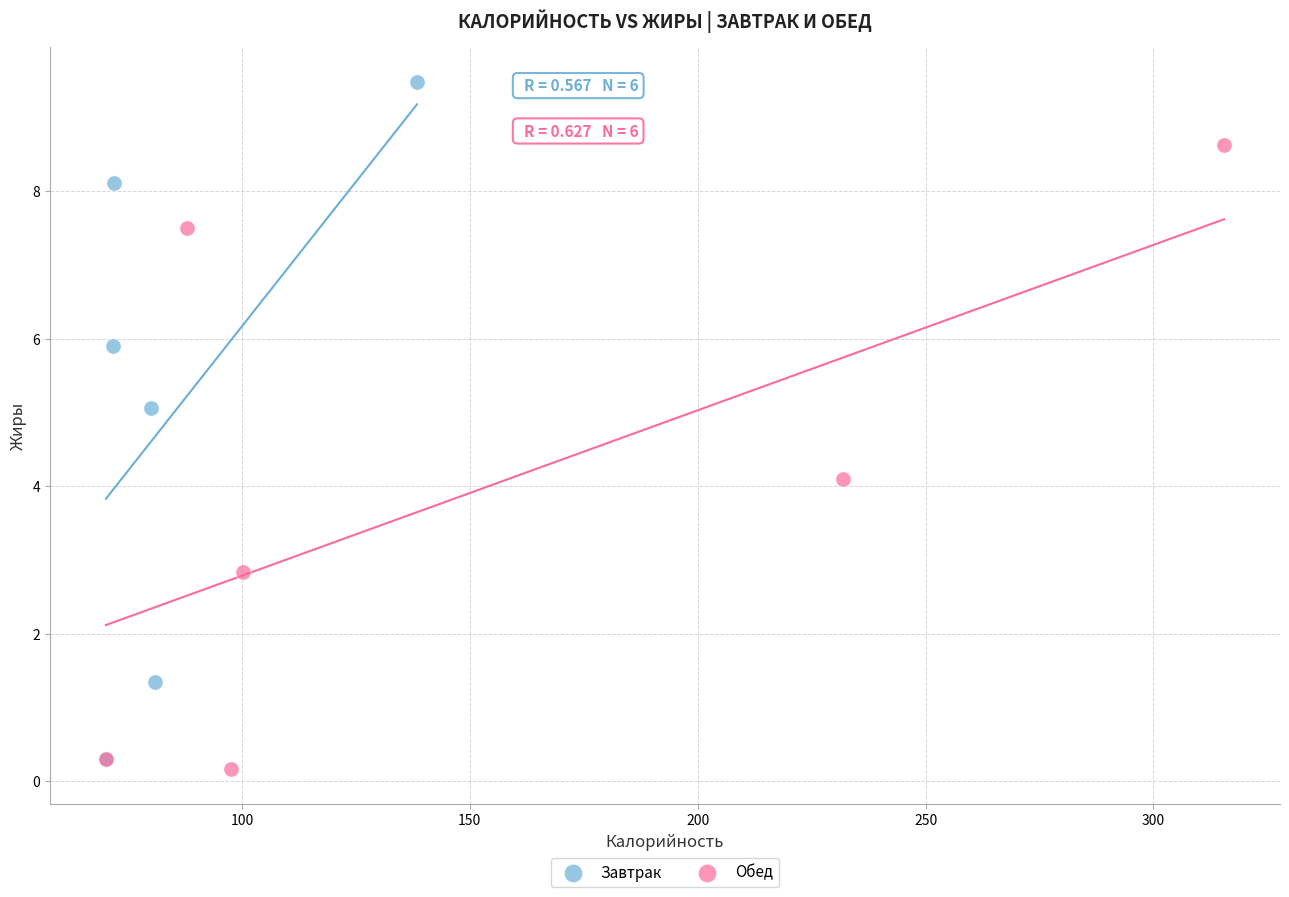

Which series reaches the maximum Y coordinate?

Завтрак